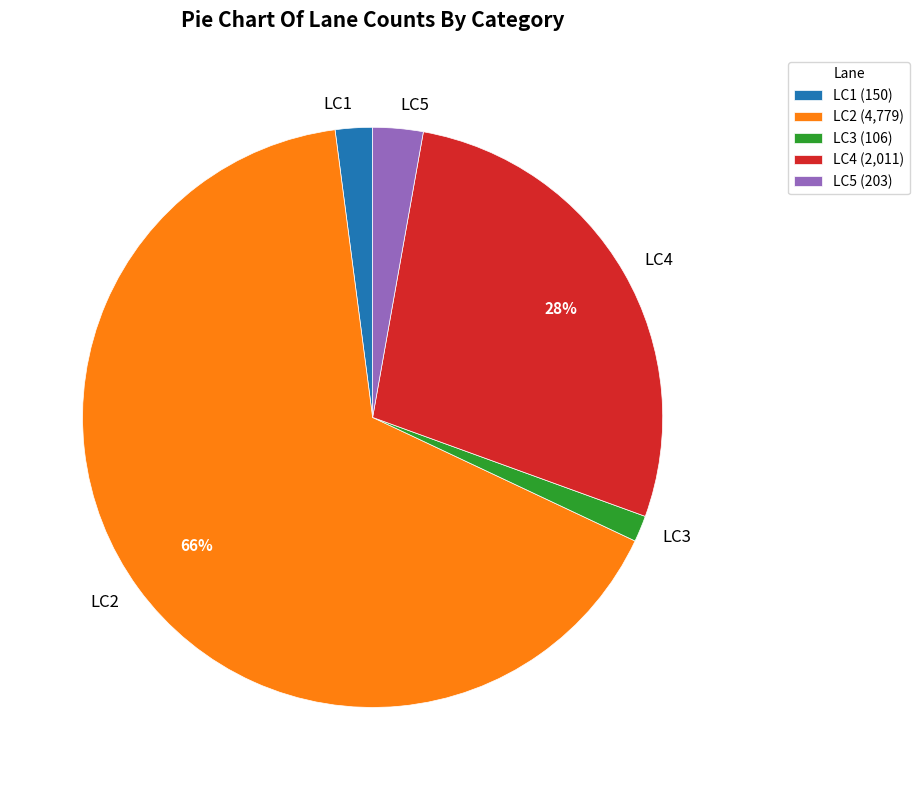

Does LC2 account for over 50% of the chart?

Yes